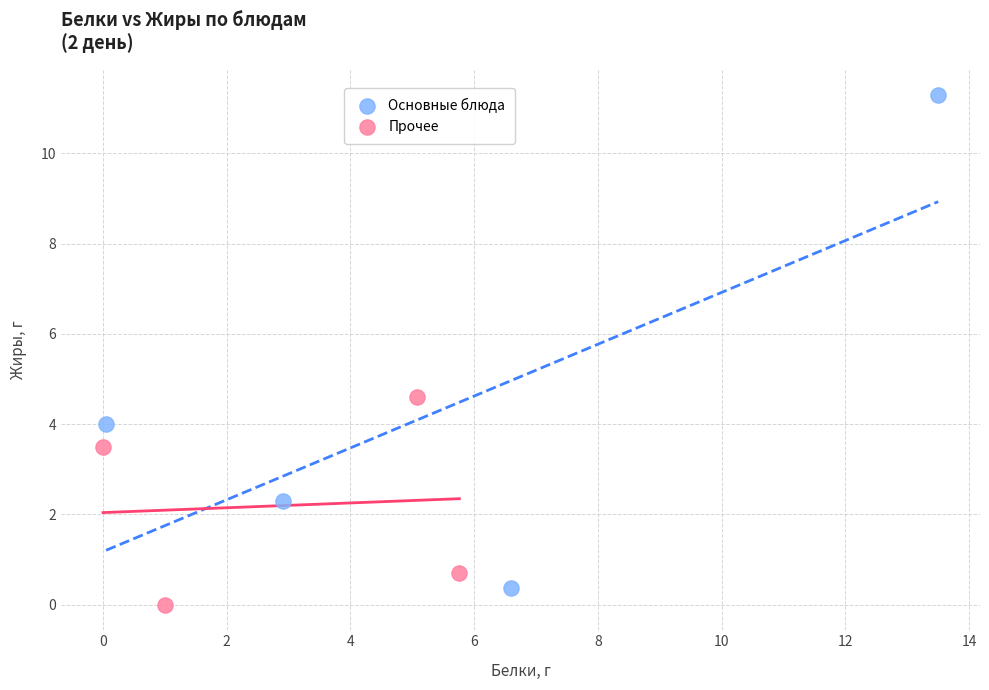

Which series contains the highest Y value?

Основные блюда